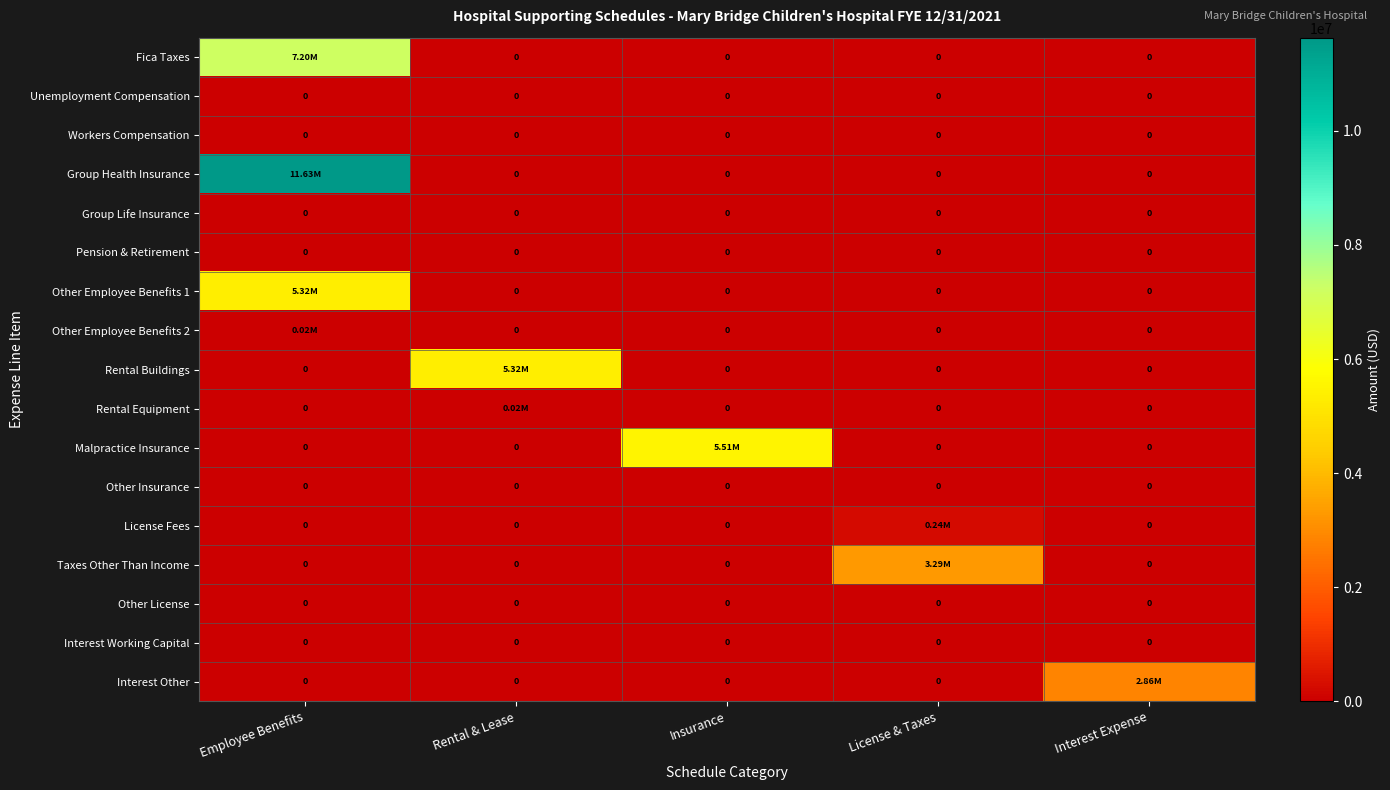

At how many categories does at least one series exceed 9965776?

1